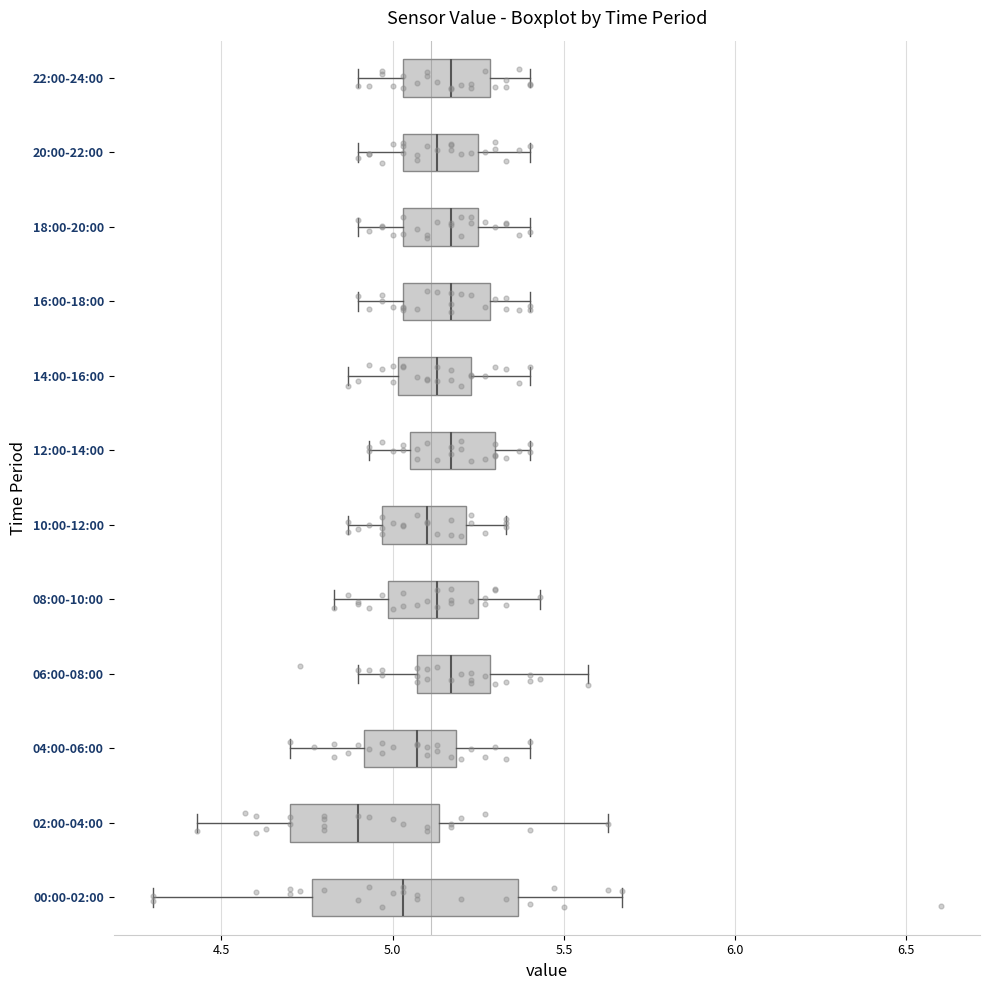

Which box has the furthest to the left median line?

02:00-04:00